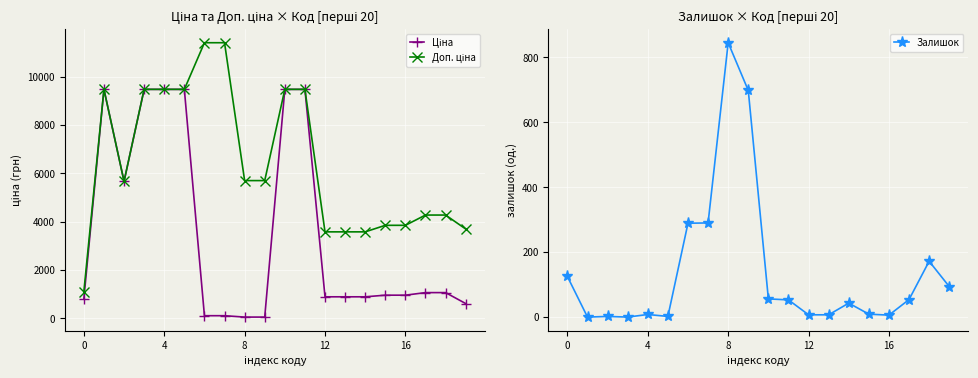

True or false: Залишок and Ціна intersect in this chart.

True